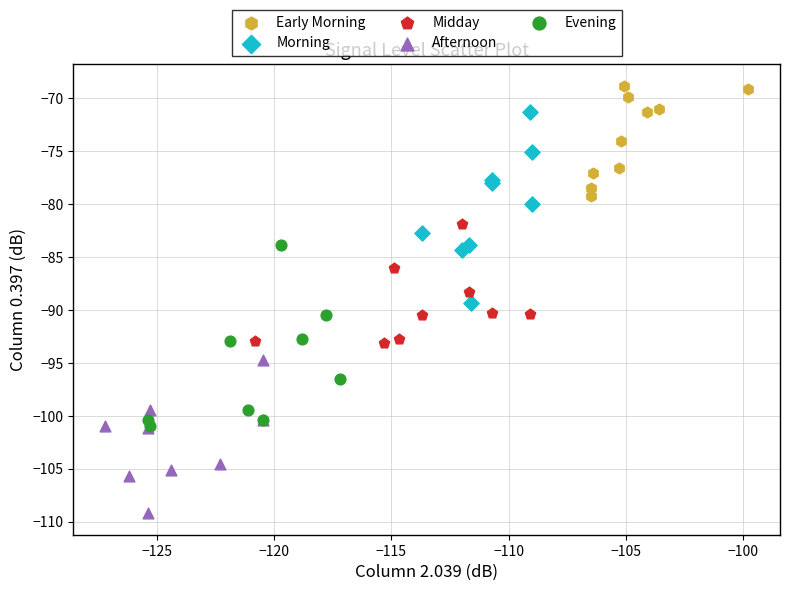

What are all the series names shown in the legend?

Early Morning, Morning, Midday, Afternoon, Evening